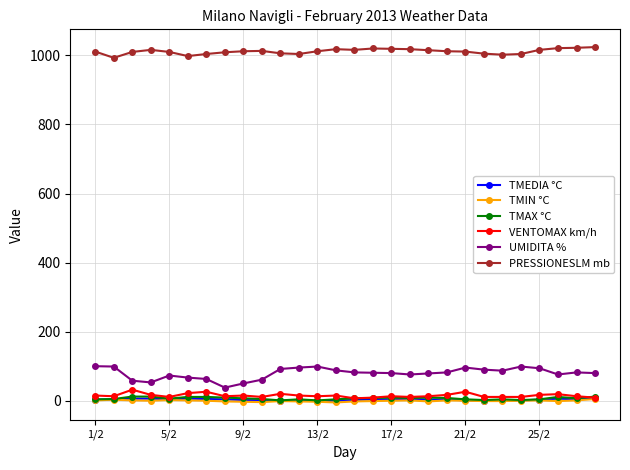

What are all the series names shown in the legend?

TMEDIA °C, TMIN °C, TMAX °C, VENTOMAX km/h, UMIDITA %, PRESSIONESLM mb